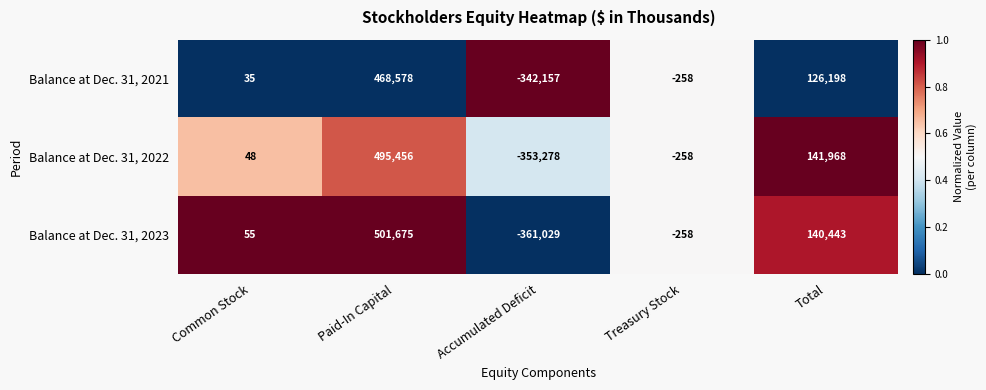

Reading right to left, what are all the values shown in this chart?

Balance at Dec. 31, 2021: Total=126198	Treasury Stock=-258	Accumulated Deficit=-342157	Paid-In Capital=468578	Common Stock=35
Balance at Dec. 31, 2022: Total=141968	Treasury Stock=-258	Accumulated Deficit=-353278	Paid-In Capital=495456	Common Stock=48
Balance at Dec. 31, 2023: Total=140443	Treasury Stock=-258	Accumulated Deficit=-361029	Paid-In Capital=501675	Common Stock=55